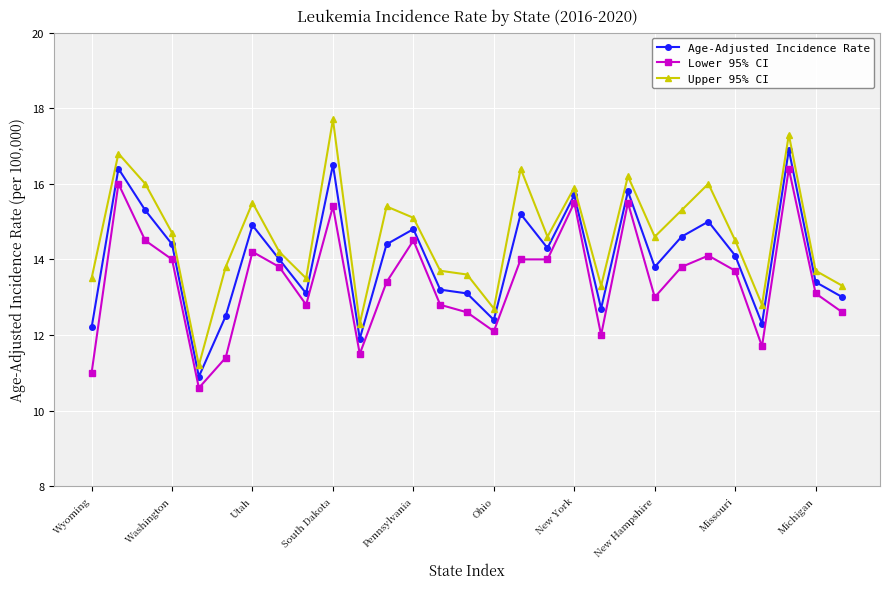

True or false: Lower 95% CI and Upper 95% CI cross at least once.

False